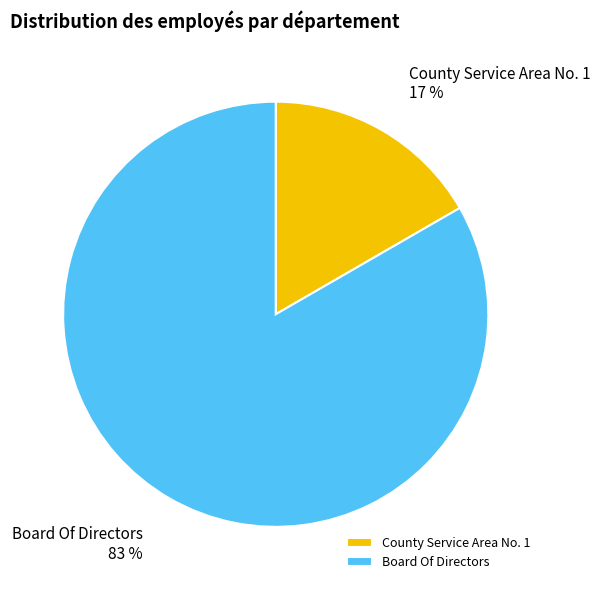

Is the sum of Board Of Directors and County Service Area No. 1 greater than half?

Yes